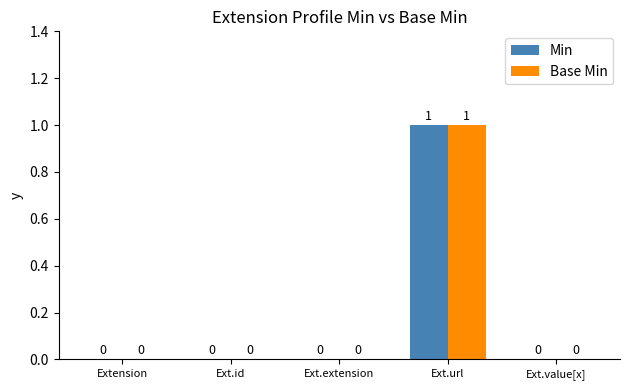

Which category has the highest value in the Min series?

Ext.url